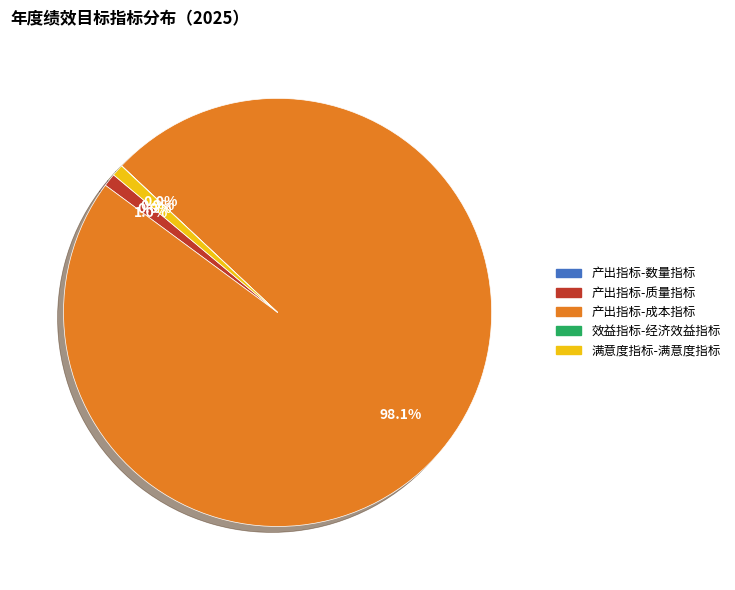

Do 产出指标-成本指标 and 产出指标-质量指标 together represent more than half of the pie?

Yes